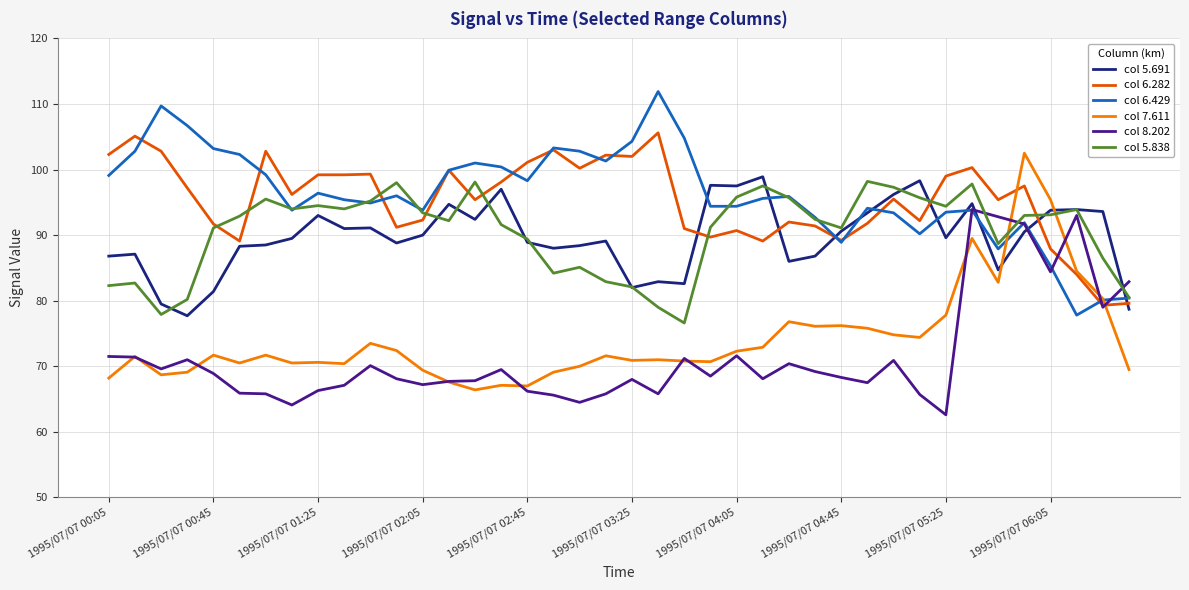

Which series ends up on top after the final intersection of col 5.838 and col 7.611?

col 5.838